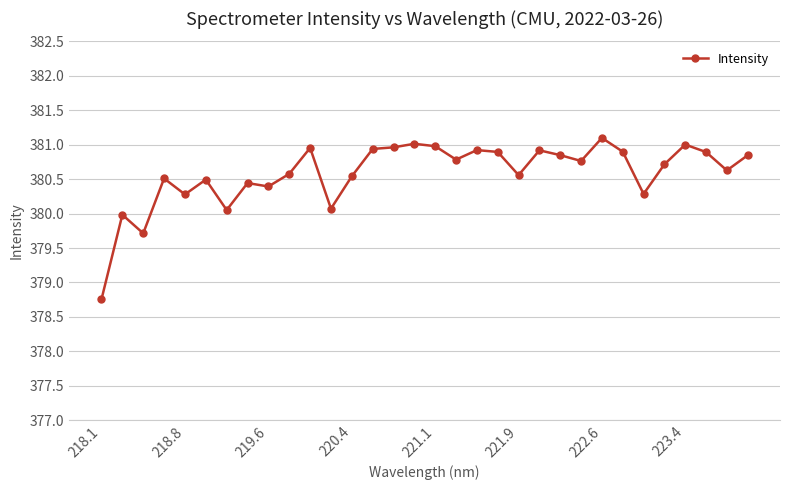

What is the sum of all values?

12178.7